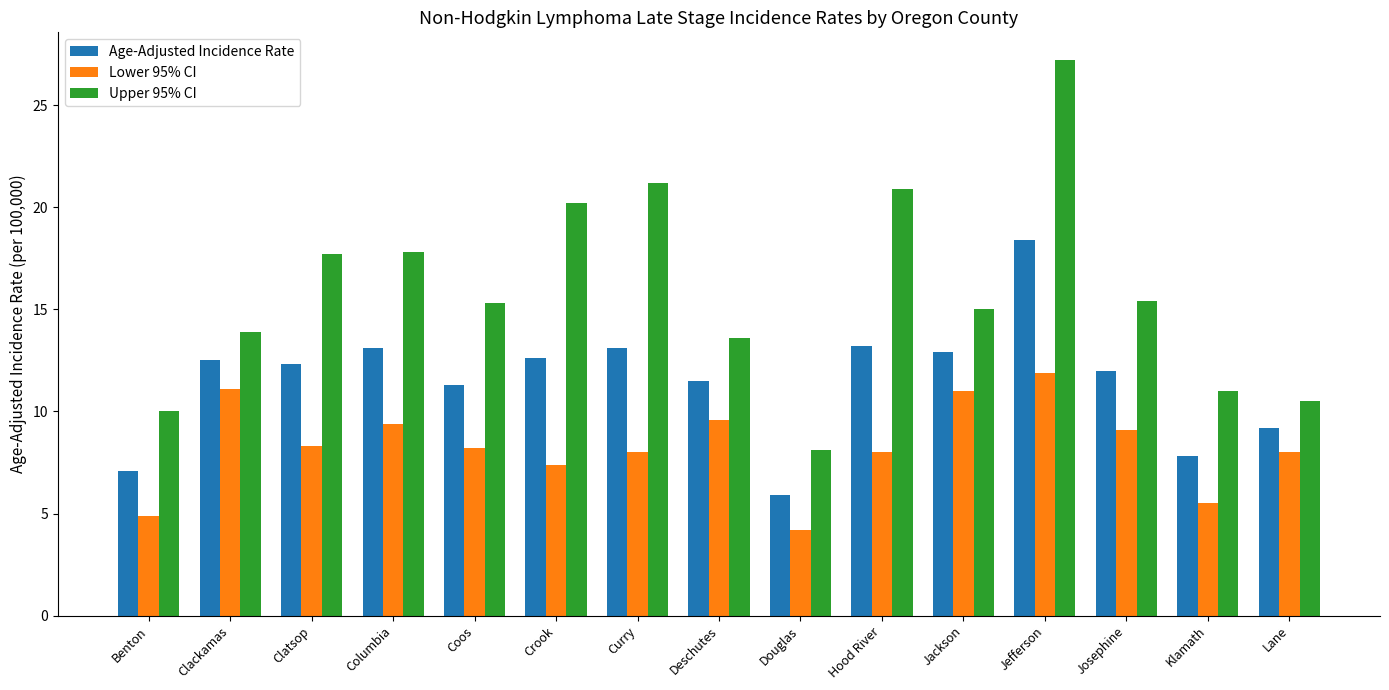

What is the value of the Age-Adjusted Incidence Rate bar at the 5th from the left?

11.3